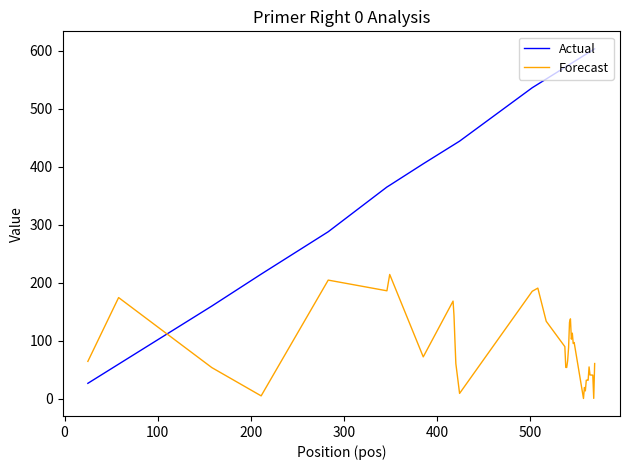

What is the maximum value for Actual?

603.0